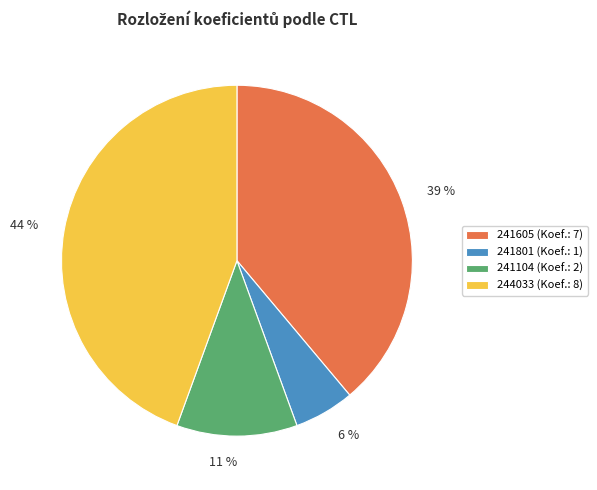

To the nearest percent, what is the average slice percentage?

25%